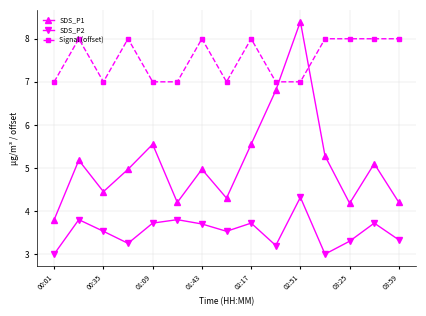

Which series has the largest range (max minus min)?

SDS_P1